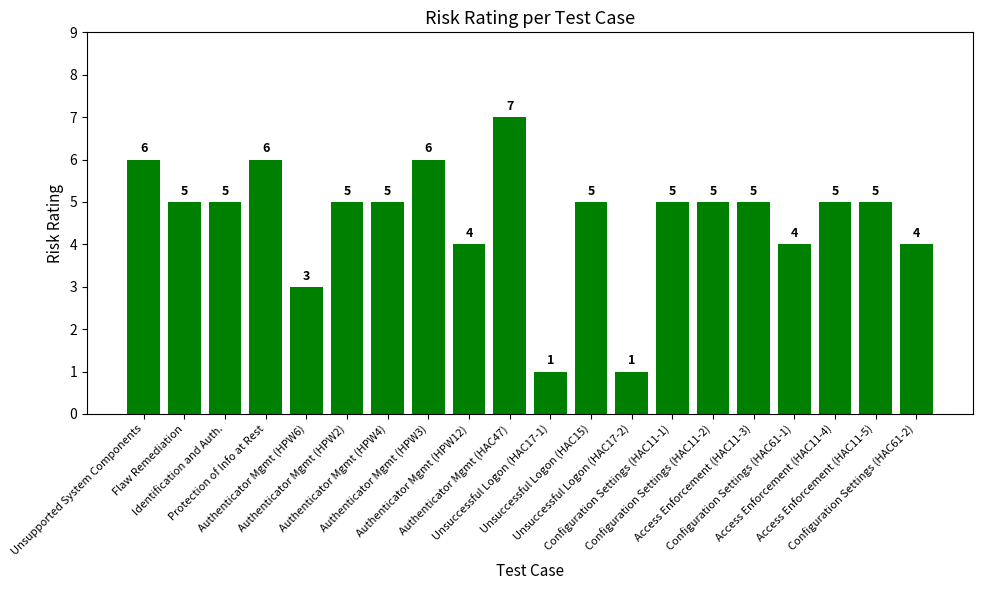

Between Unsuccessful Logon (HAC17-1) and Access Enforcement (HAC11-4), which is larger?

Access Enforcement (HAC11-4)